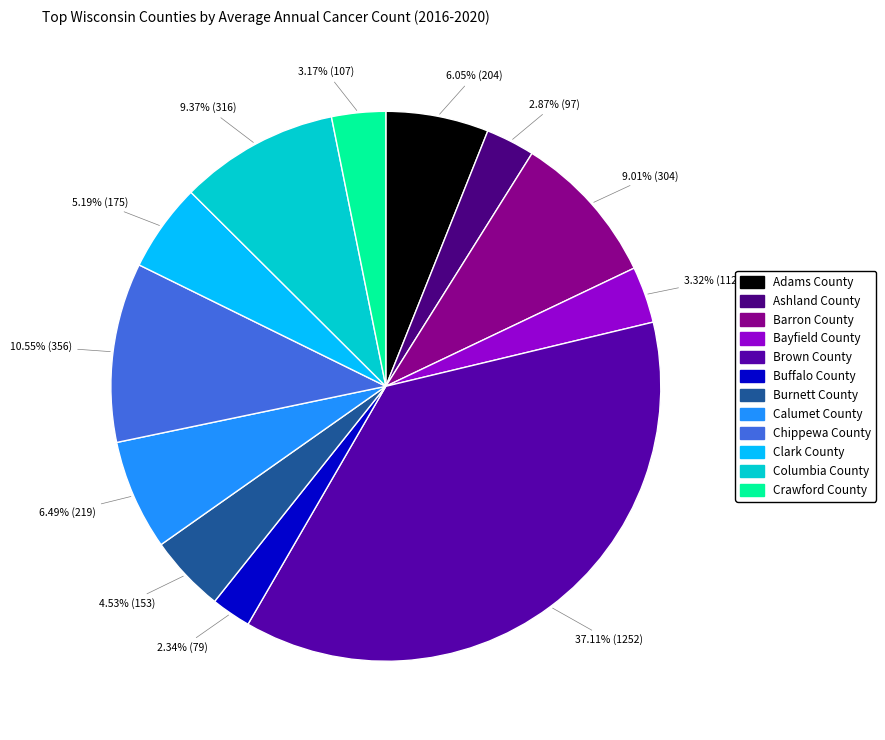

What percentage is the Burnett County slice, to the nearest percent?

5%